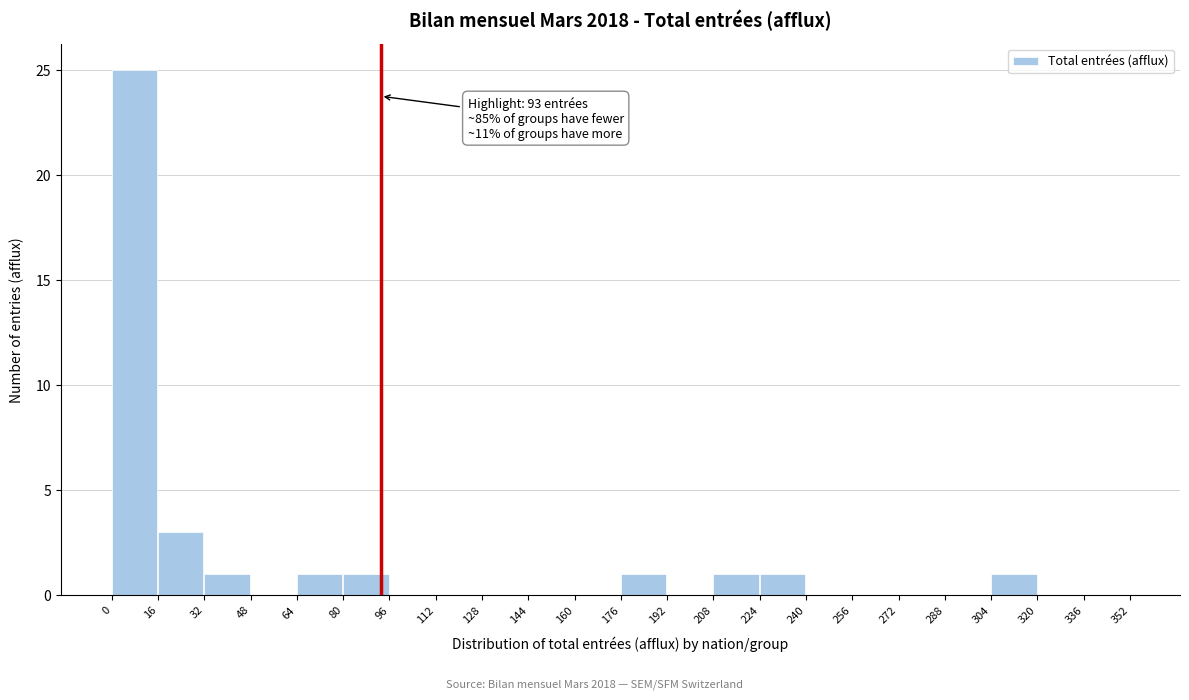

Over which range of the x-axis is the bar tallest?

0 to 16